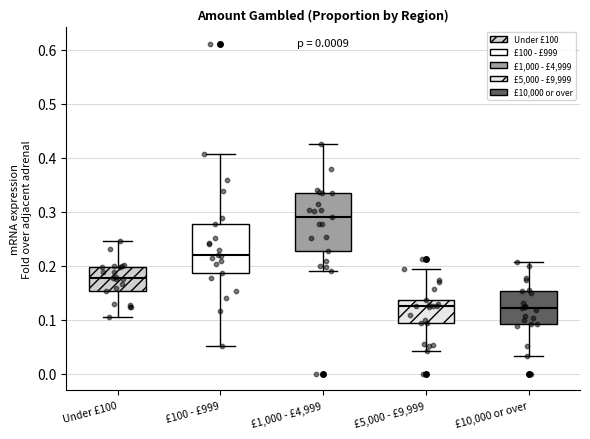

Reading left to right, transcribe this box plot: for each box, give where its median line is, the range the box spans, and where its two whiskers end, as read against the y-axis. The values are not printed on the chart, so give them approximately, as read against the axis.

Under £100: median 0.18, box 0.15 to 0.20, whiskers 0.11 to 0.25
£100 - £999: median 0.22, box 0.19 to 0.28, whiskers 0.05 to 0.41
£1,000 - £4,999: median 0.29, box 0.23 to 0.33, whiskers 0.19 to 0.42
£5,000 - £9,999: median 0.13, box 0.10 to 0.14, whiskers 0.04 to 0.19
£10,000 or over: median 0.12, box 0.09 to 0.15, whiskers 0.03 to 0.21